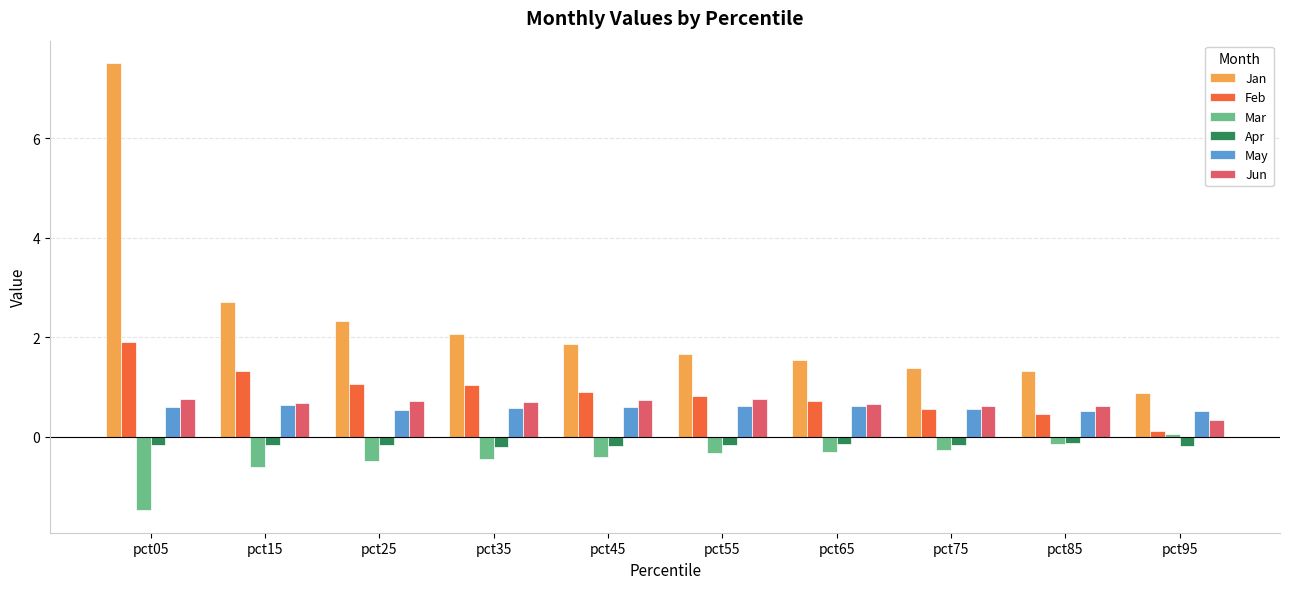

What is the value of the Feb bar at the 3rd from the left?

1.1